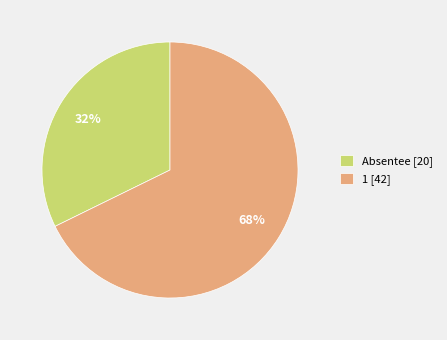

Does 1 account for over 50% of the chart?

Yes